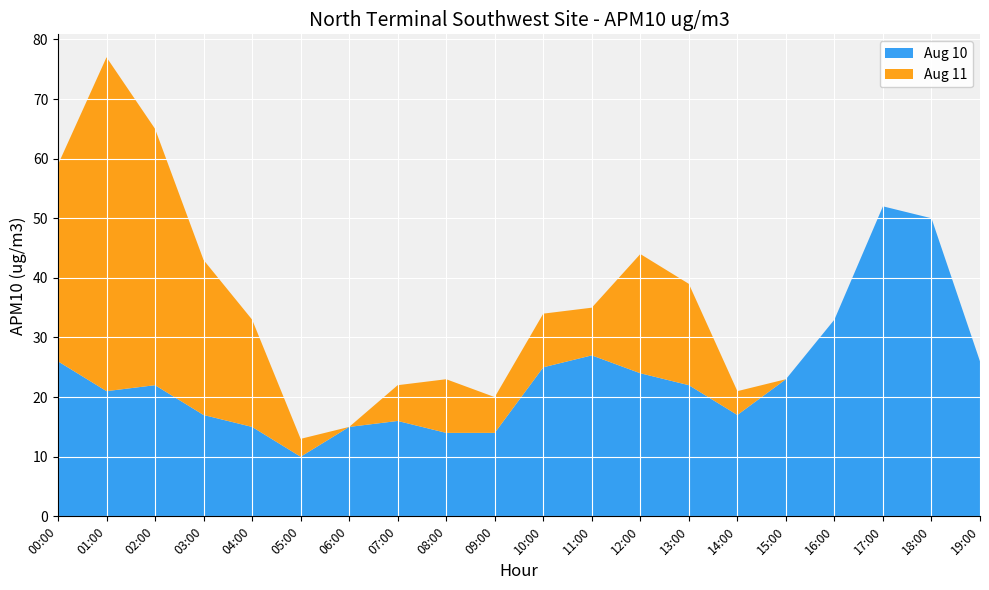

Reading right to left, extract all data points from this chart.

Aug 10: 26	50	52	33	23	17	22	24	27	25	14	14	16	15	10	15	17	22	21	26
Aug 11: 0	0	0	0	0	4	17	20	8	9	6	9	6	0	3	18	26	43	56	33